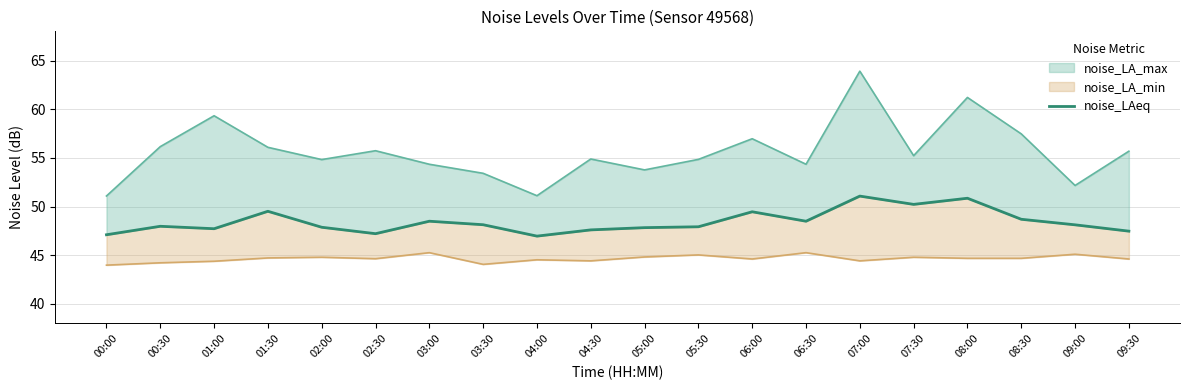

Which has a higher value, 01:00 or 06:00?

06:00